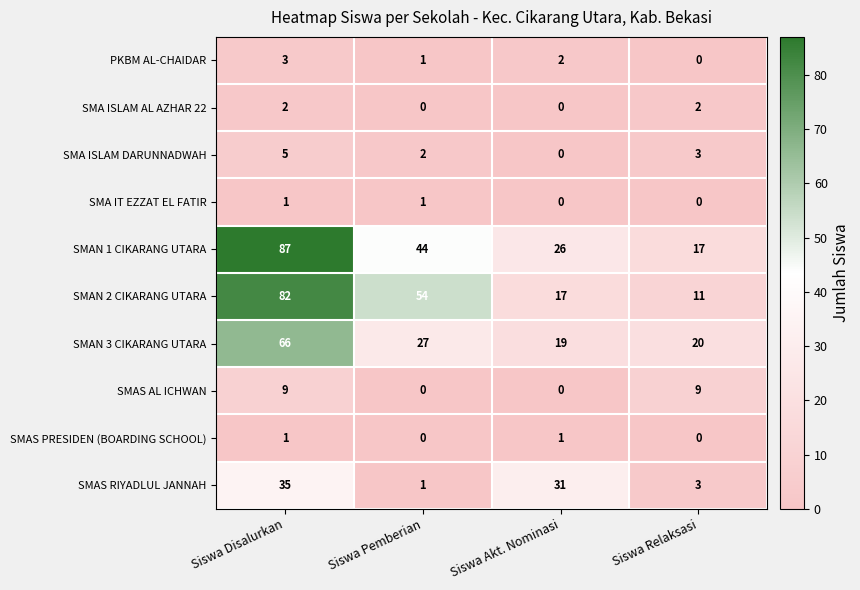

Where does the SMAN 2 CIKARANG UTARA series first go above 54?

Siswa Disalurkan